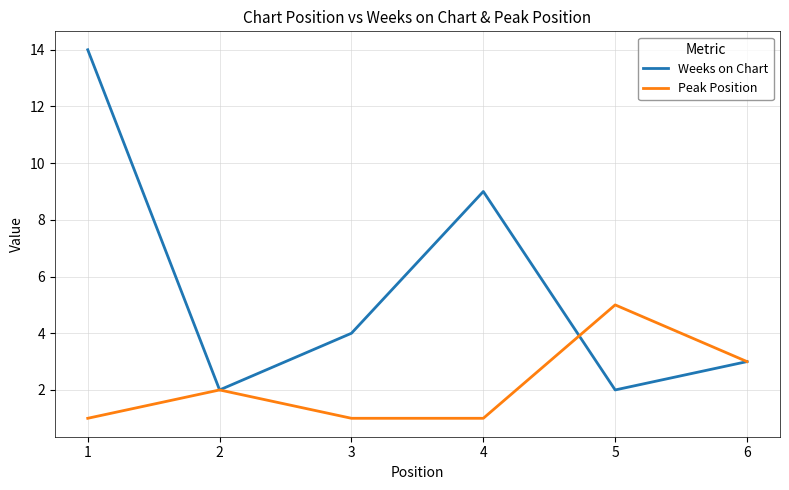

What is the difference between the maximum and second lowest values in the Peak Position series?

4